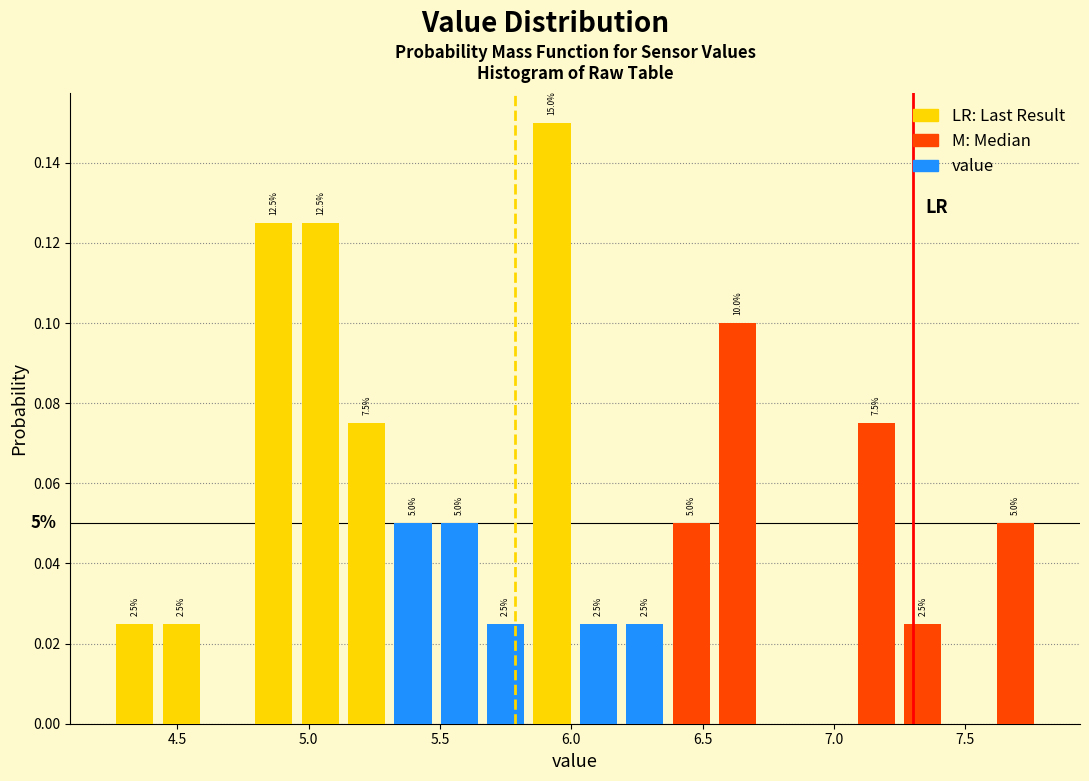

Around what value on the x-axis is the tallest bar? Give the approximate position of its centre, as read against the axis.

5.95